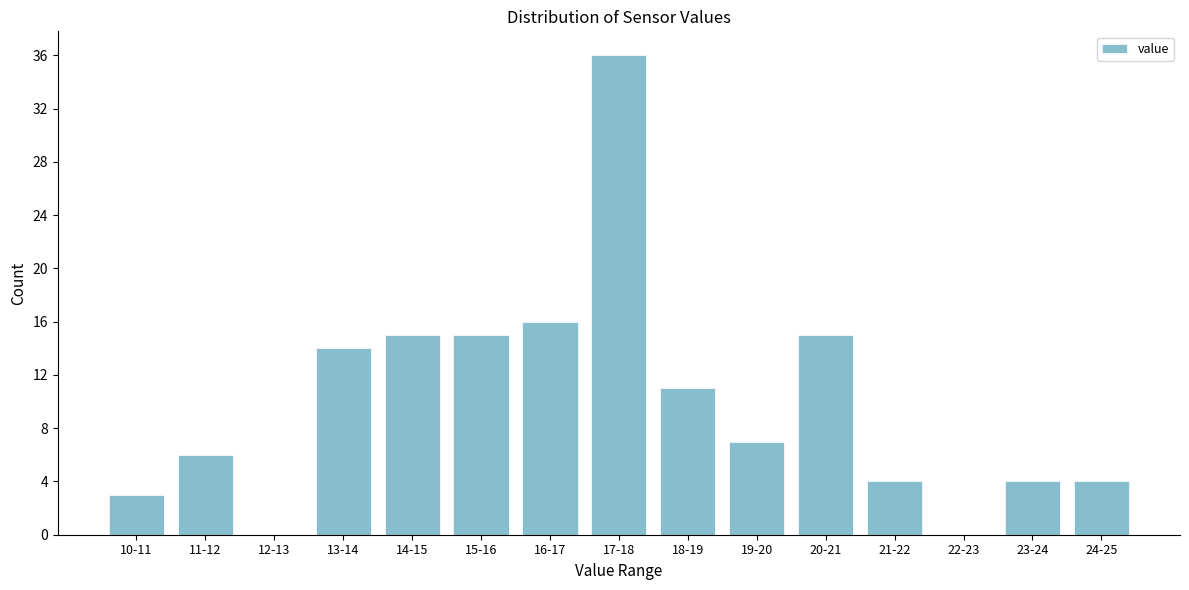

Reading right to left, list all the values displayed in this chart.

24-25=4	23-24=4	22-23=0	21-22=4	20-21=15	19-20=7	18-19=11	17-18=36	16-17=16	15-16=15	14-15=15	13-14=14	12-13=0	11-12=6	10-11=3